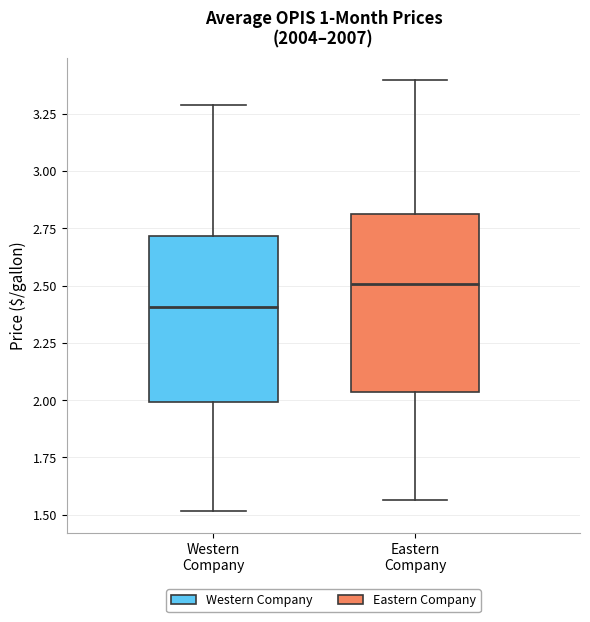

Where is the lower edge of the box for Western Company on the y-axis? The values are not printed on the chart, so give them approximately, as read against the axis.

2.00